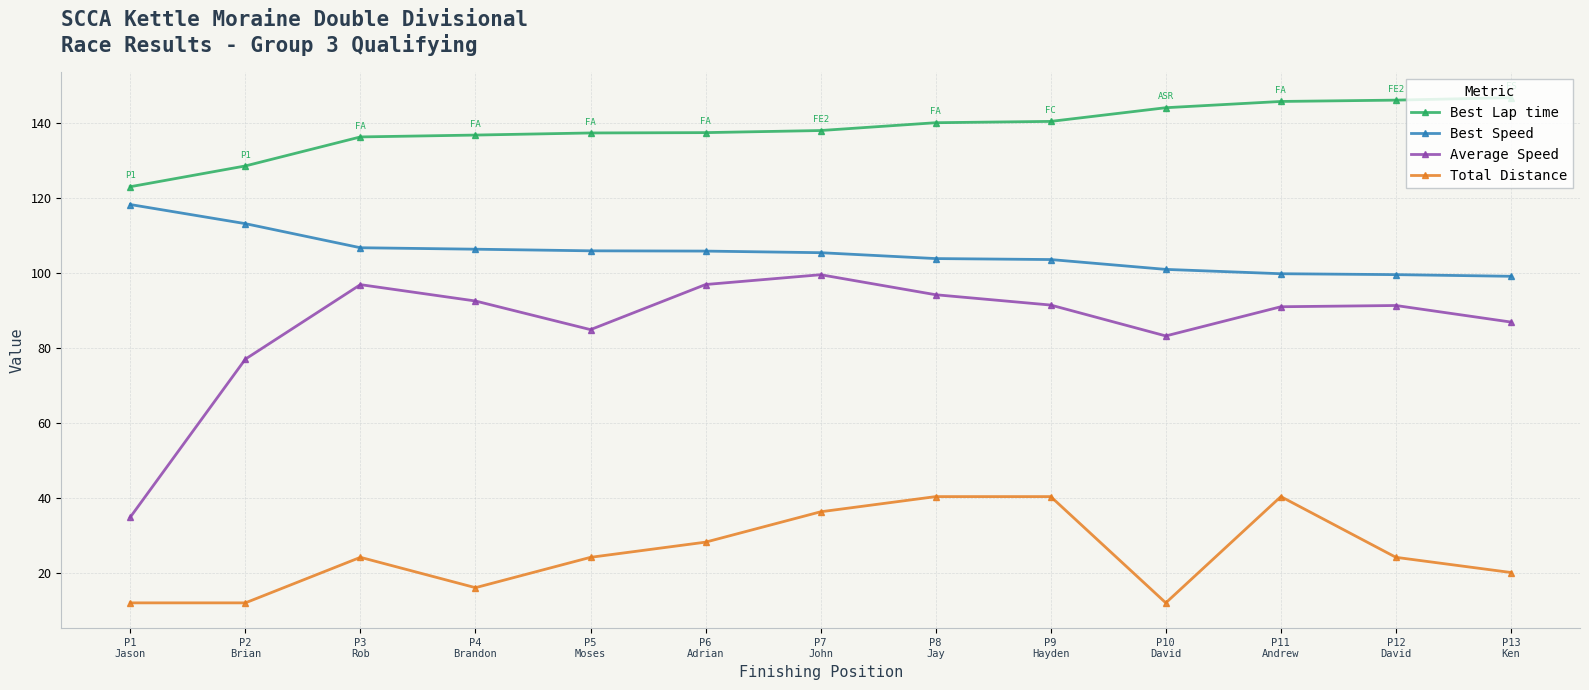

What are all the series names shown in the legend?

Best Lap time, Best Speed, Average Speed, Total Distance